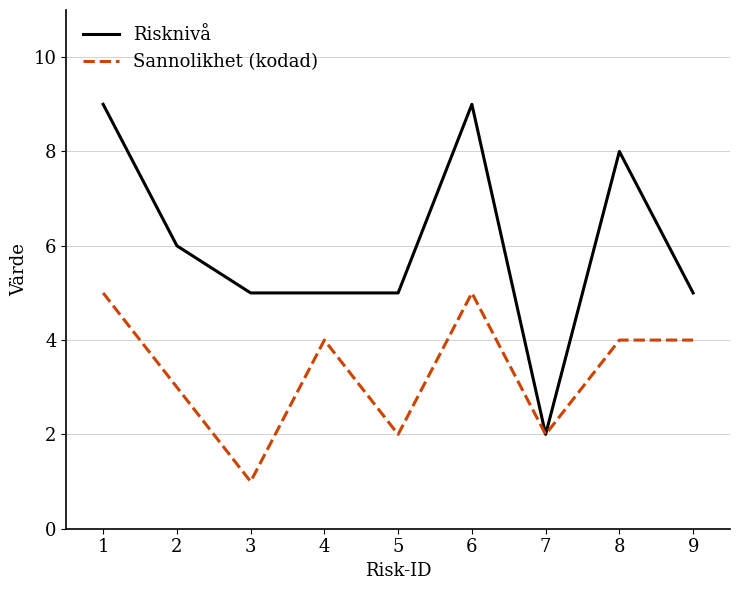

Reading left to right, list all the values displayed in this chart.

Risknivå: 9	6	5	5	5	9	2	8	5
Sannolikhet (kodad): 5	3	1	4	2	5	2	4	4